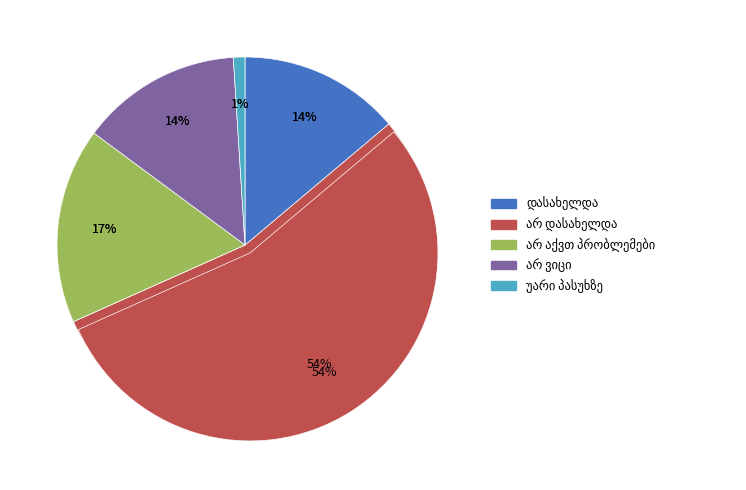

What is the smallest slice in the pie chart?

უარი პასუხზე